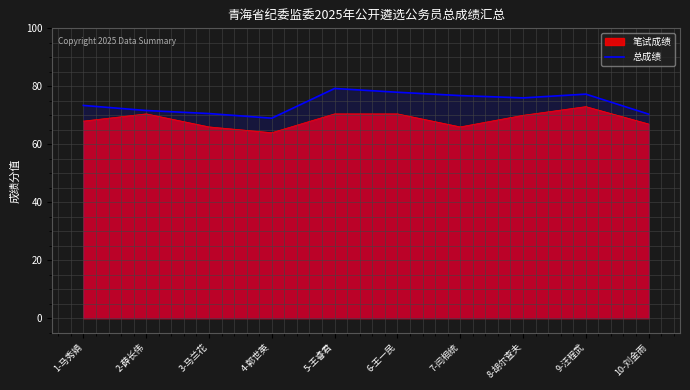

What is the label of the 2nd point from the right?

9-汪程武